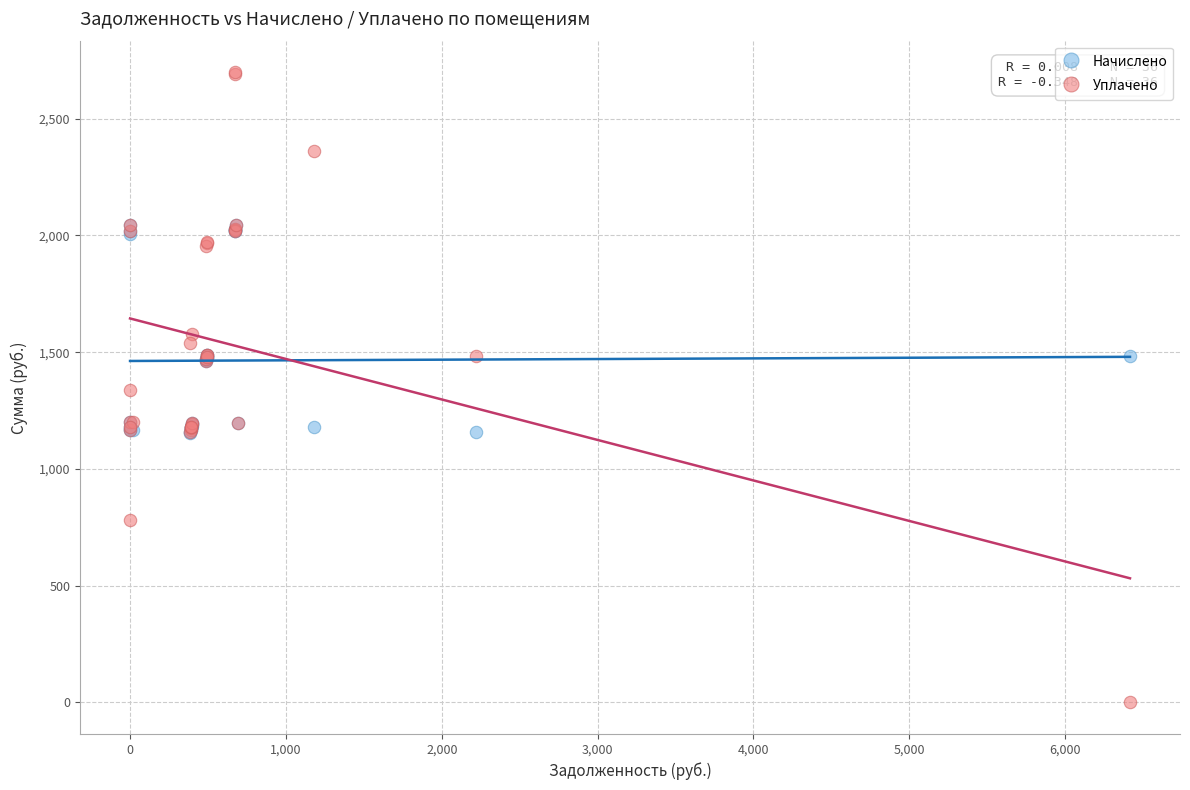

What are all the series names shown in the legend?

Начислено, Уплачено